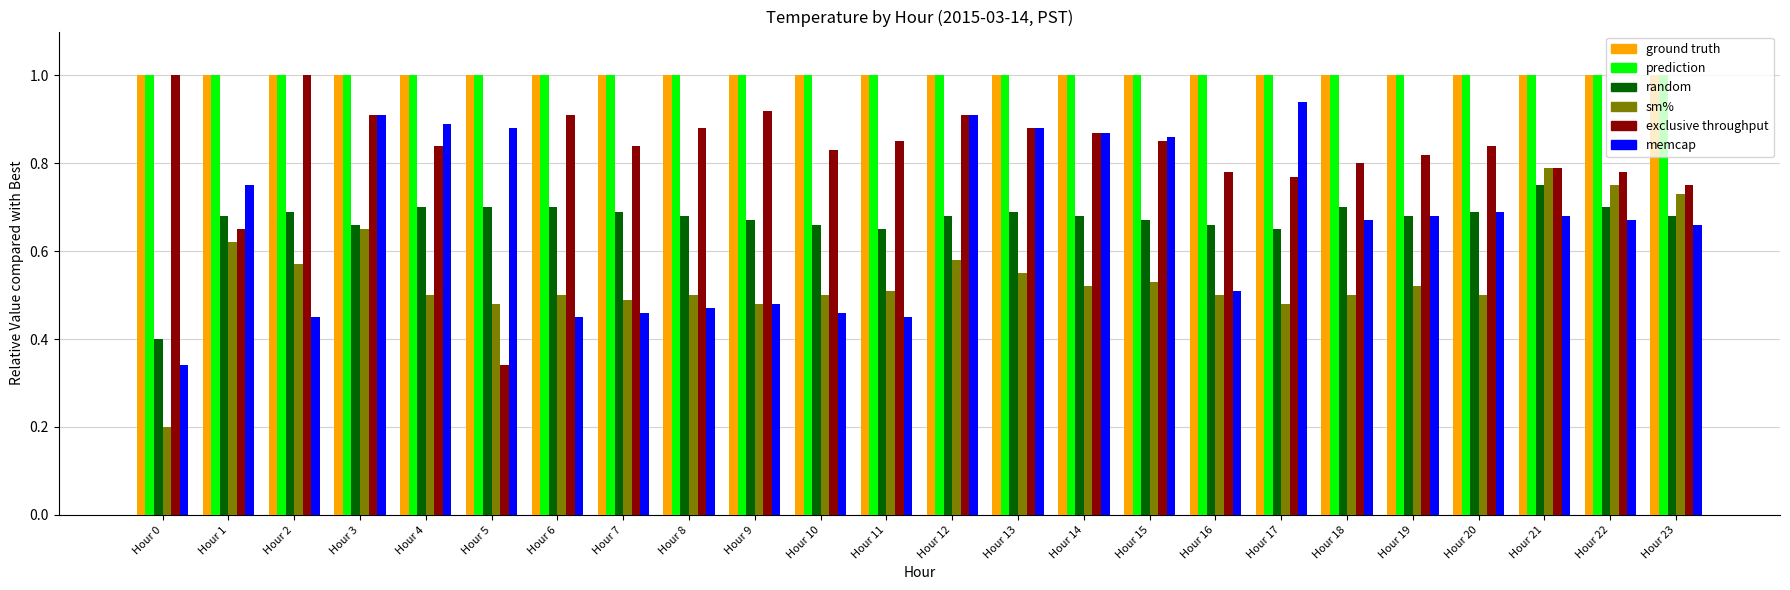

At which label is memcap closest to 0?

Hour 0